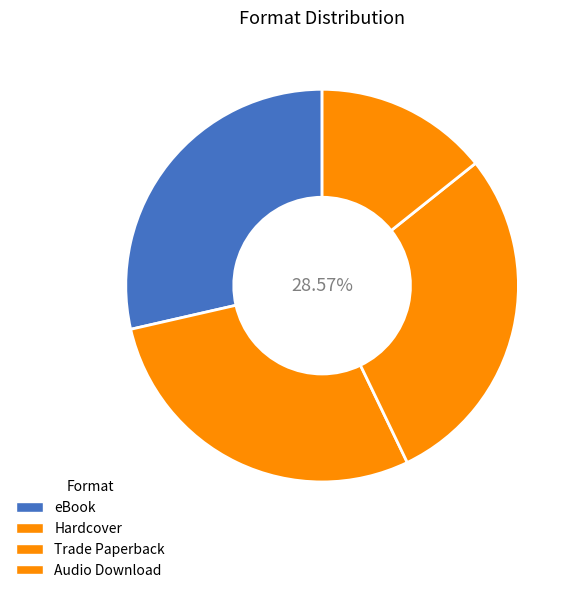

To the nearest percent, what portion does Audio Download represent?

14%